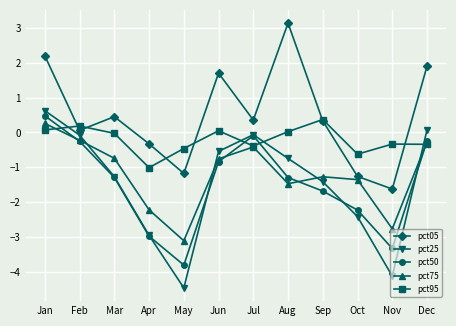

Which series has the widest spread of values?

pct25